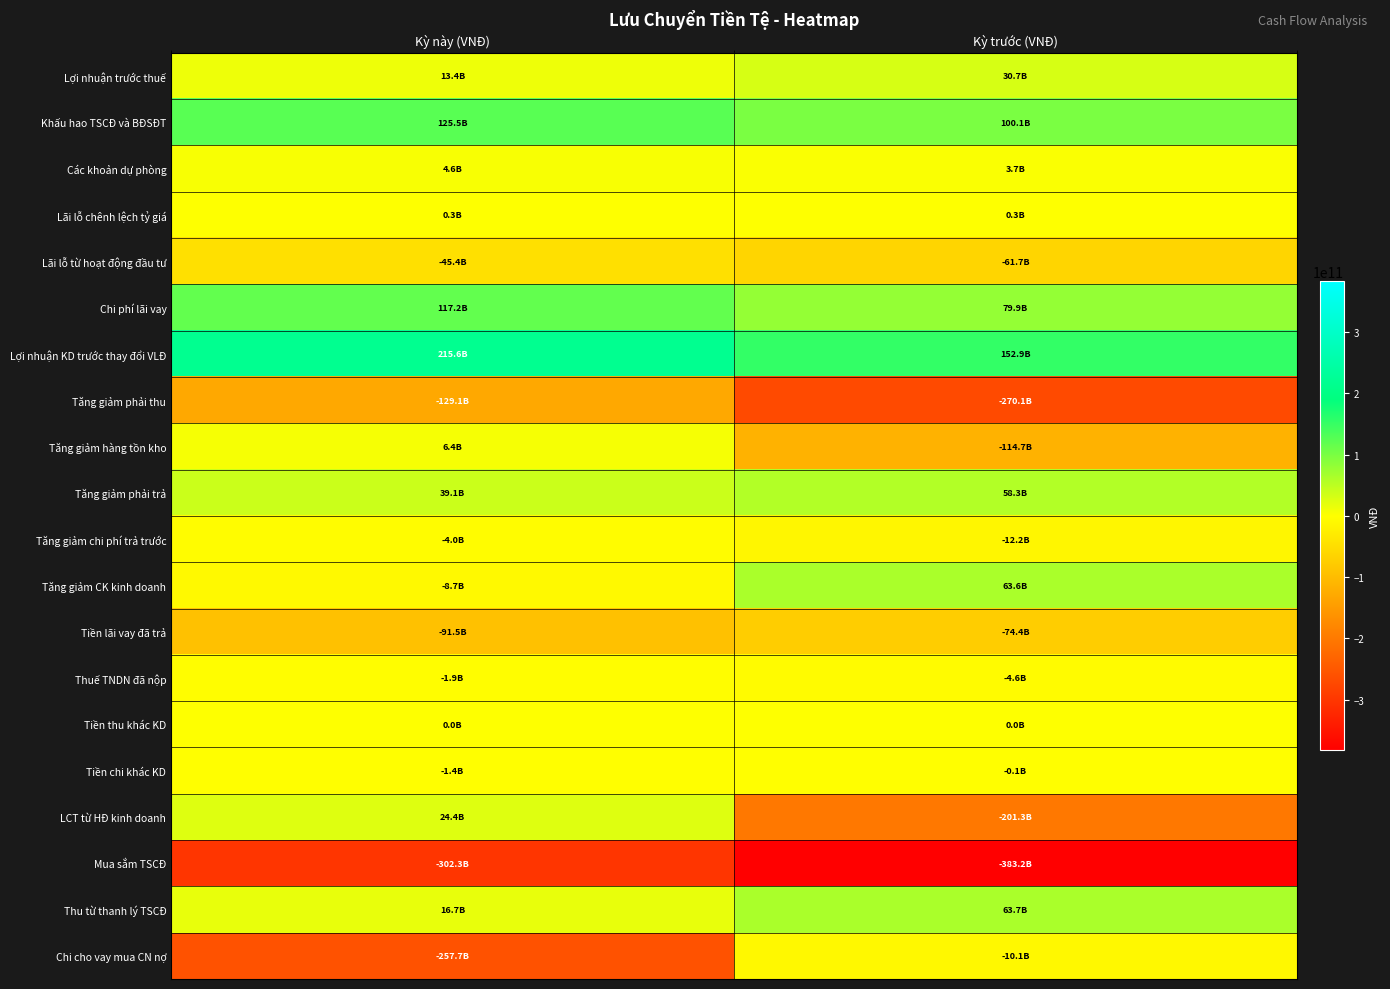

What is the total value across all series at Kỳ này (VNĐ)?

-278948800868